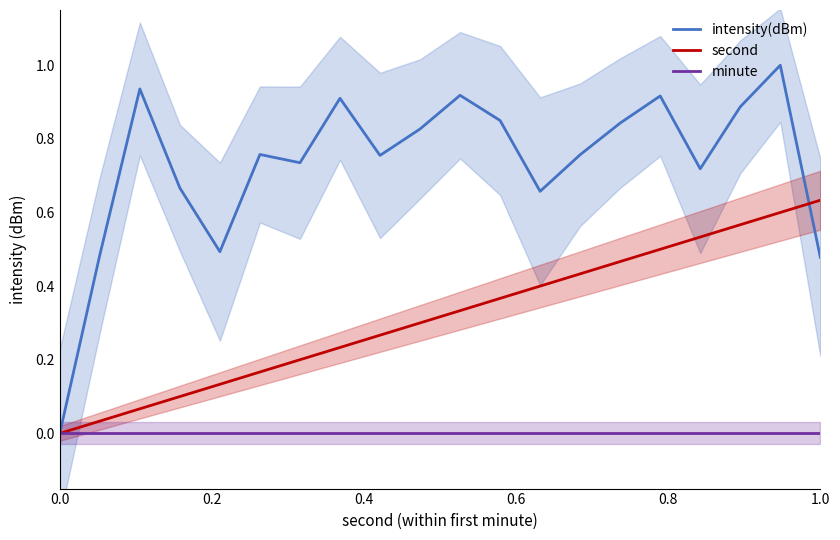

What is the average value of the second series?

0.3